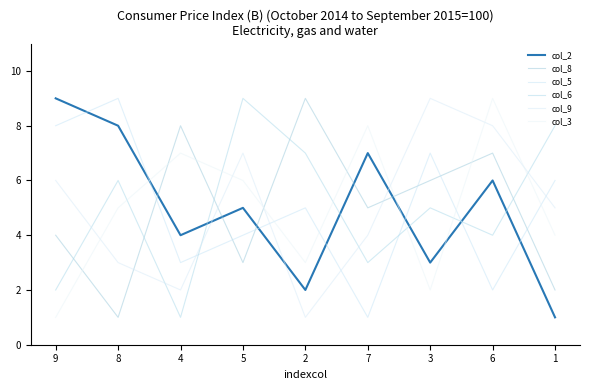

Where is the first local maximum for col_9?

5